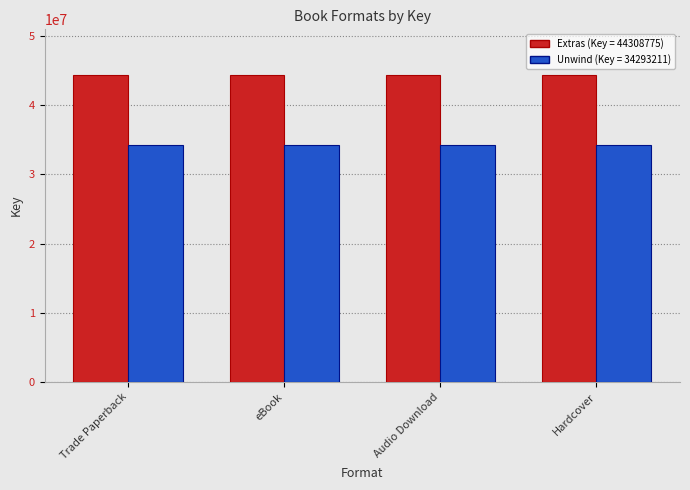

What is the total value across all series at Hardcover?

78601986